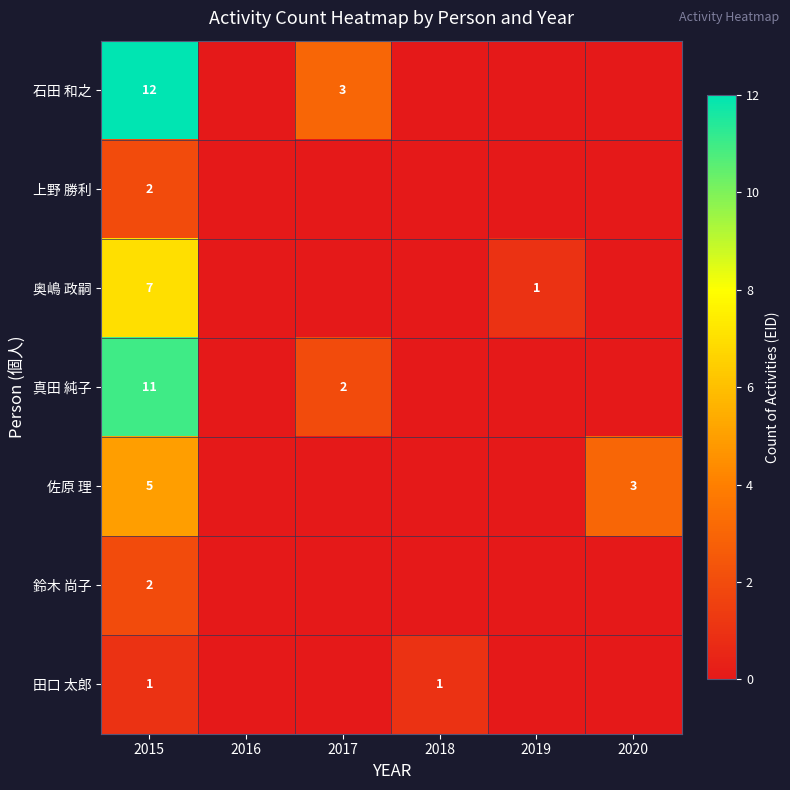

The 奥嶋 政嗣 series shows 11 at 2015. True or false?

False